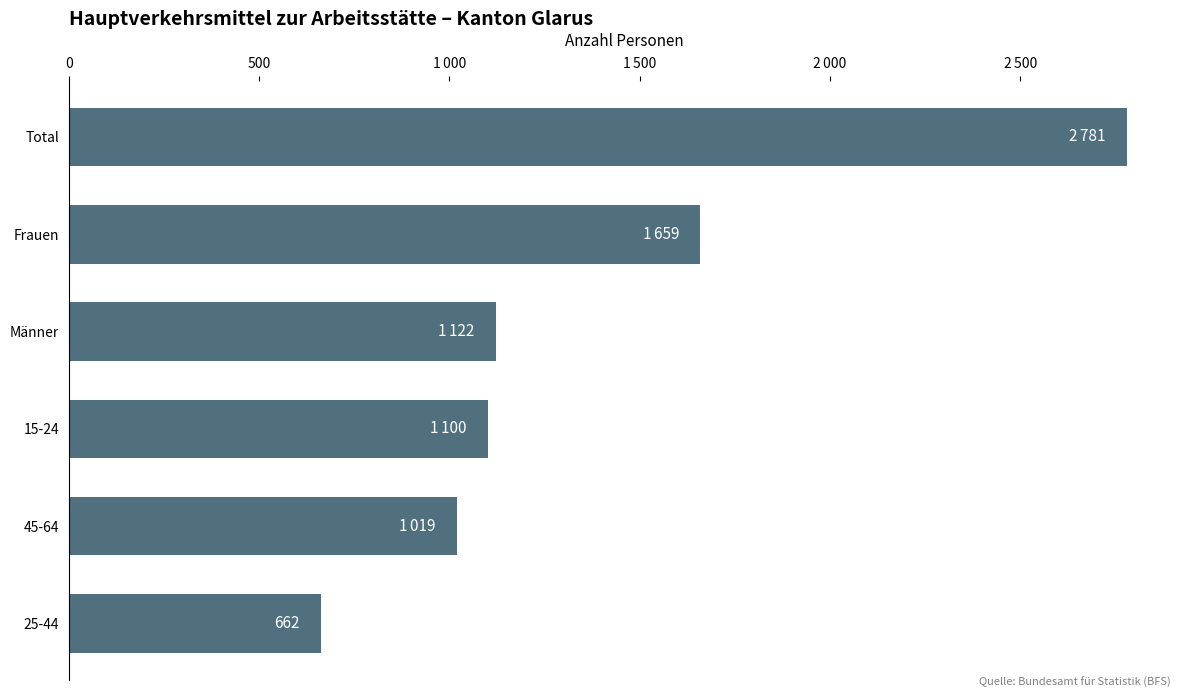

Does the chart contain stacked bars?

No